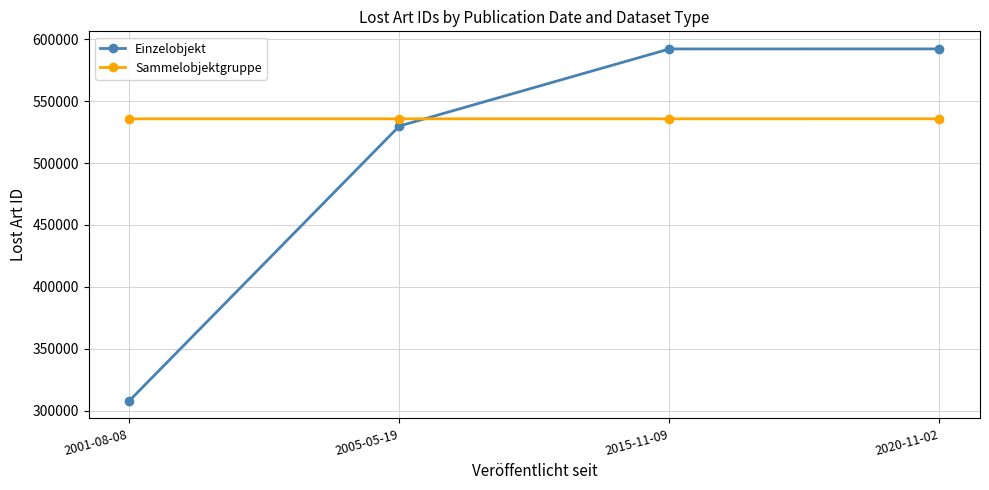

Where is Einzelobjekt nearest to the value 450084?

2005-05-19